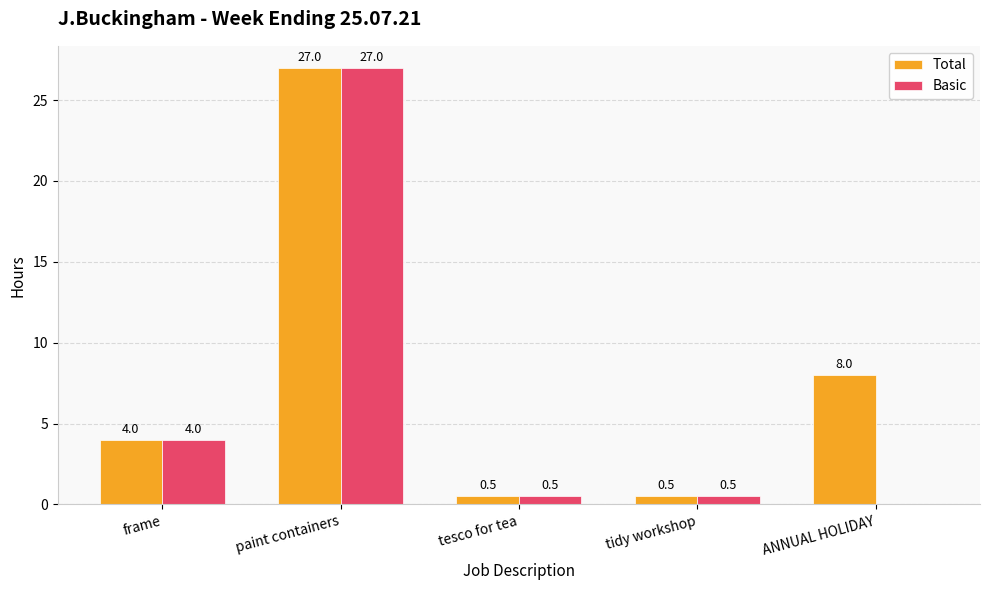

Reading left to right, list all the values displayed in this chart.

Total: 4.0	27.0	0.5	0.5	8.0
Basic: 4.0	27.0	0.5	0.5	0.0